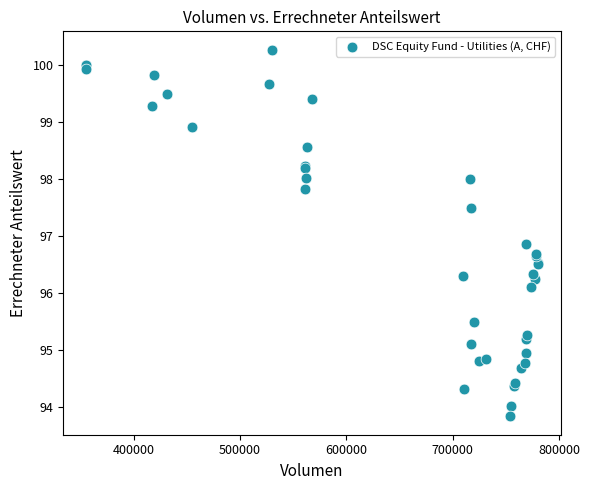

What Y value in the scatter plot is closest to 97?

96.9